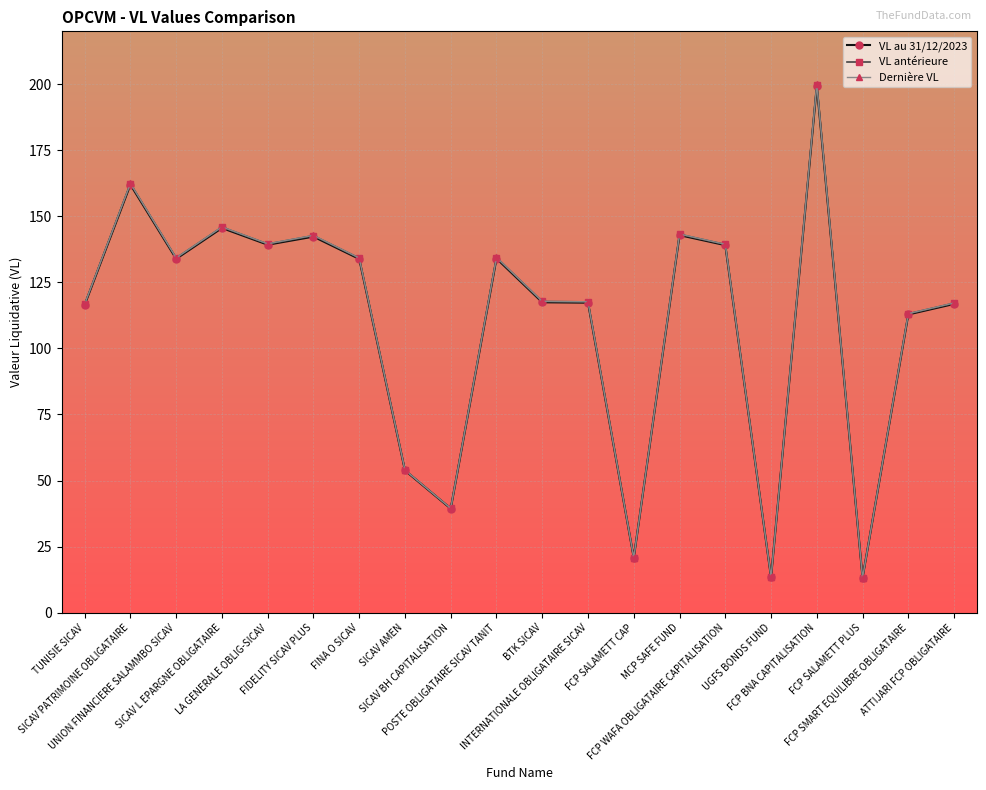

What is the label of the 9th point from the right?

INTERNATIONALE OBLIGATAIRE SICAV